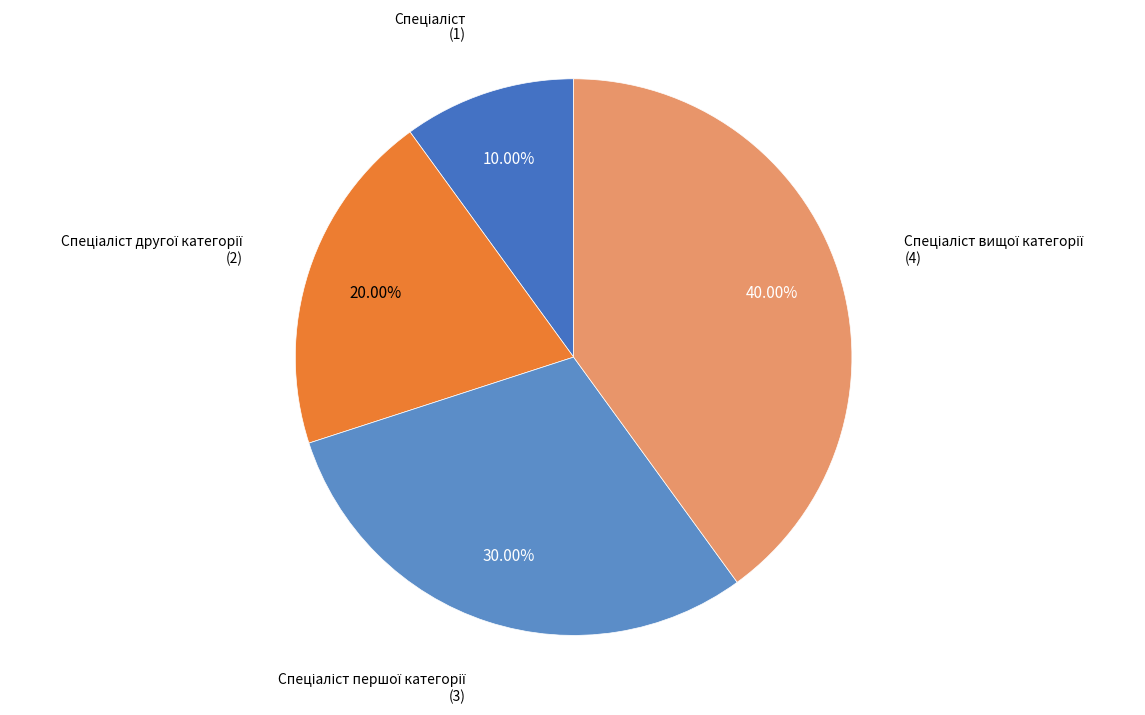

Does any single category account for the majority?

No